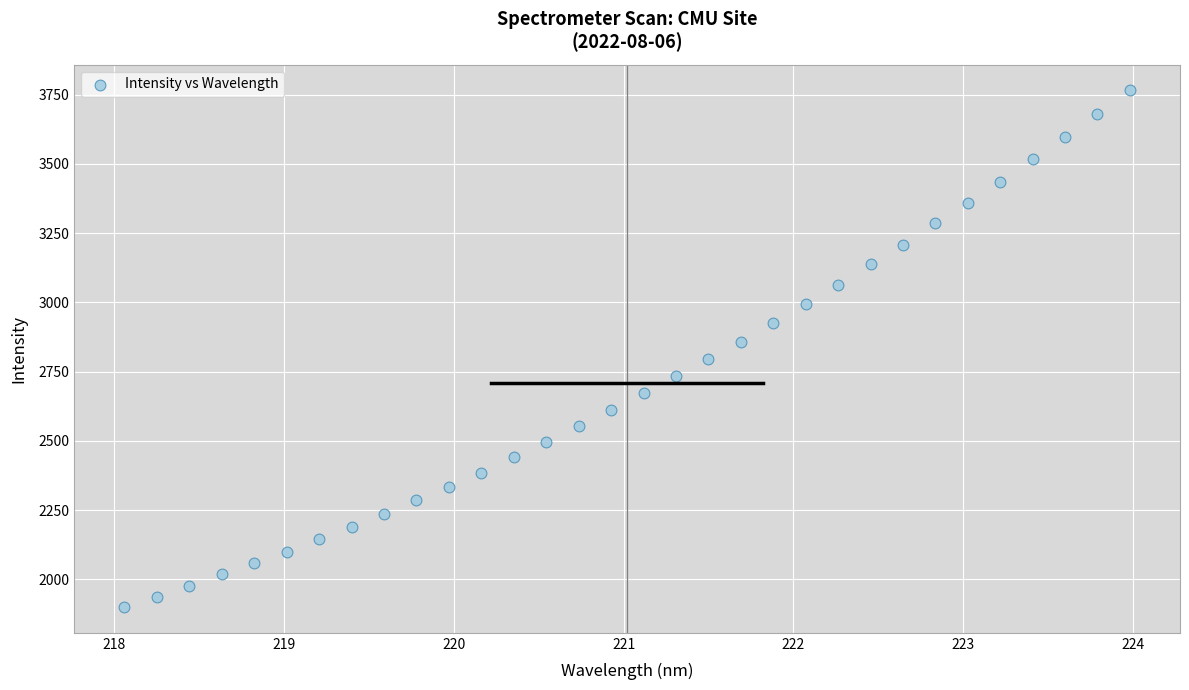

What is the range of X values (max minus min)?

5.9